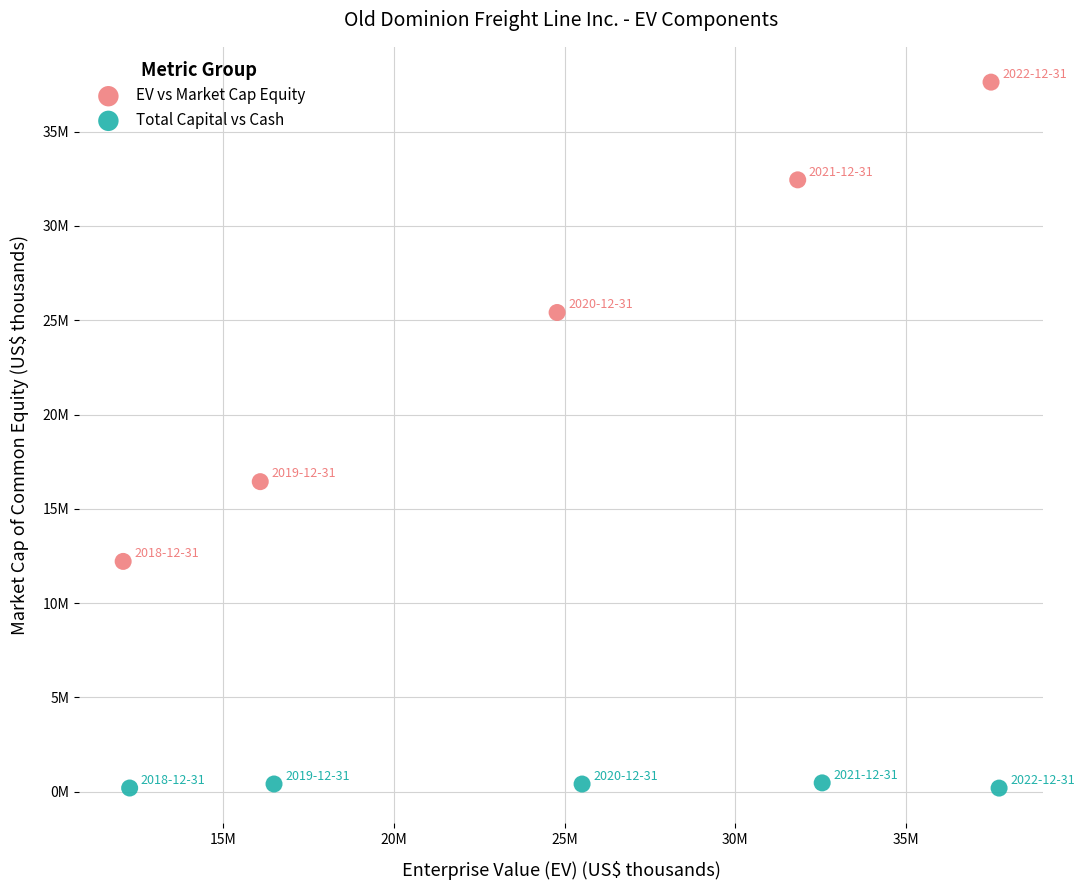

Which series has the largest Y range (max minus min)?

EV vs Market Cap Equity